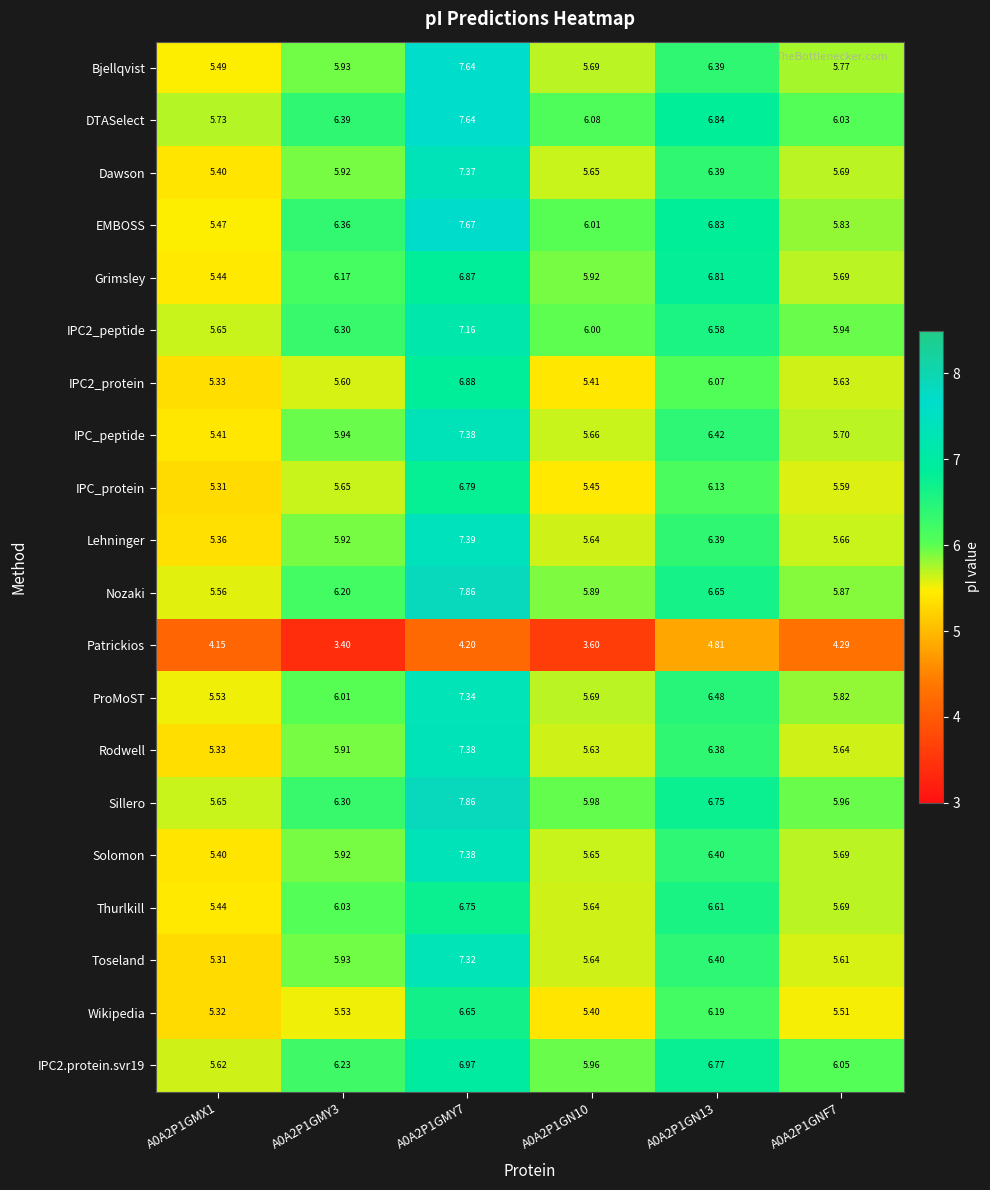

Which series has the largest total across all categories?

DTASelect